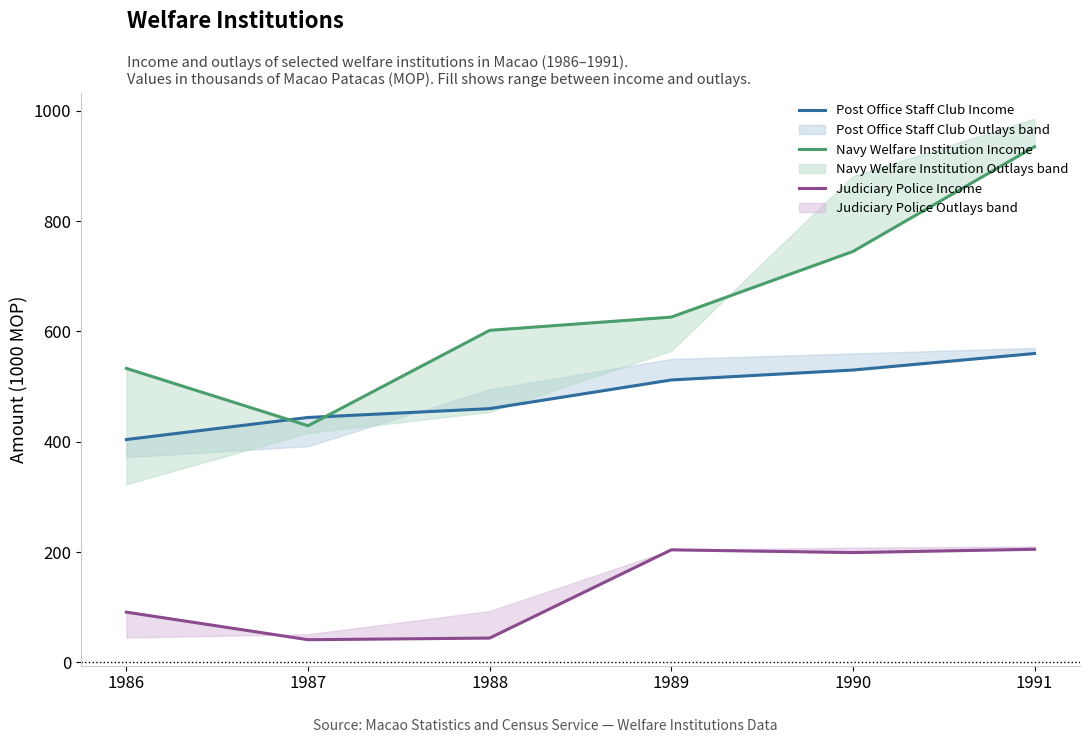

Reading right to left, extract all data points from this chart.

Post Office Staff Club Income: 1991=560	1990=530	1989=512	1988=460	1987=444	1986=404
Navy Welfare Institution Income: 1991=935	1990=745	1989=626	1988=602	1987=429	1986=533
Judiciary Police Income: 1991=205	1990=199	1989=204	1988=44	1987=41	1986=91